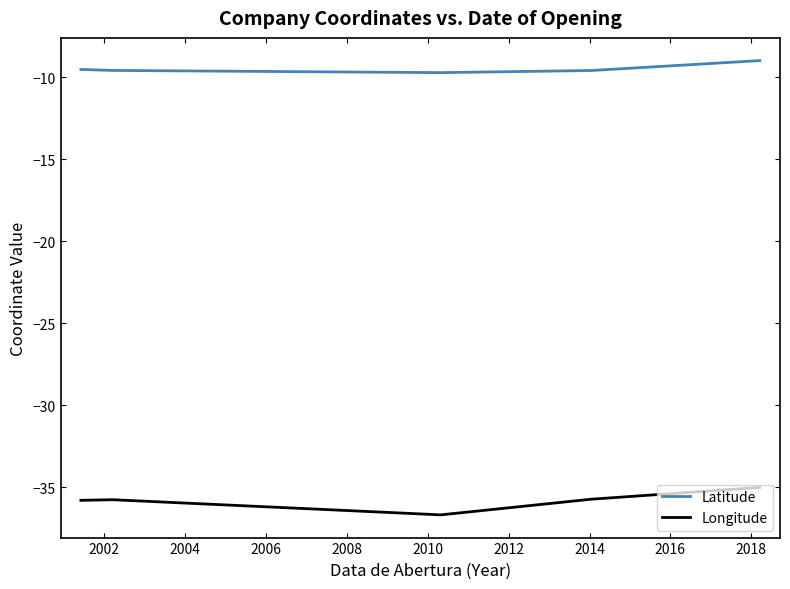

True or false: Longitude and Latitude cross at least once.

False